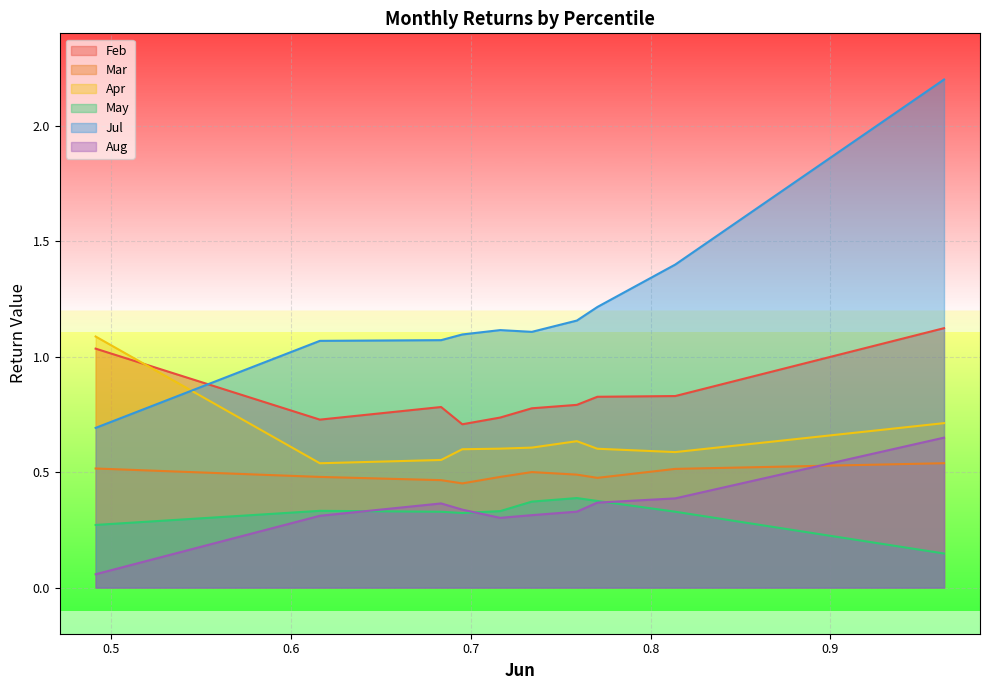

Is the value of Apr at pct25 greater than the value of Mar at pct85?

Yes